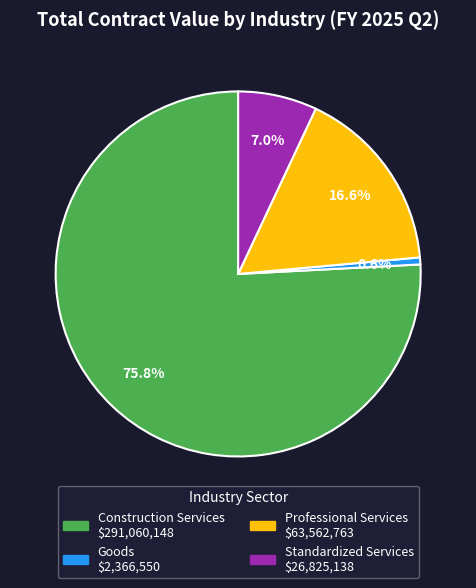

Approximately how many times larger is the value at Construction Services compared to Professional Services?

4.6